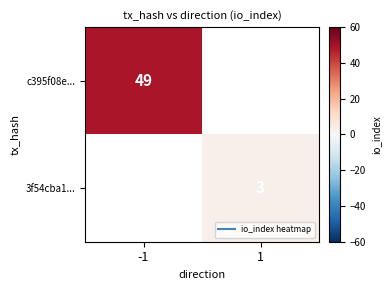

Which series changed the most between -1 and 1?

c395f08e...